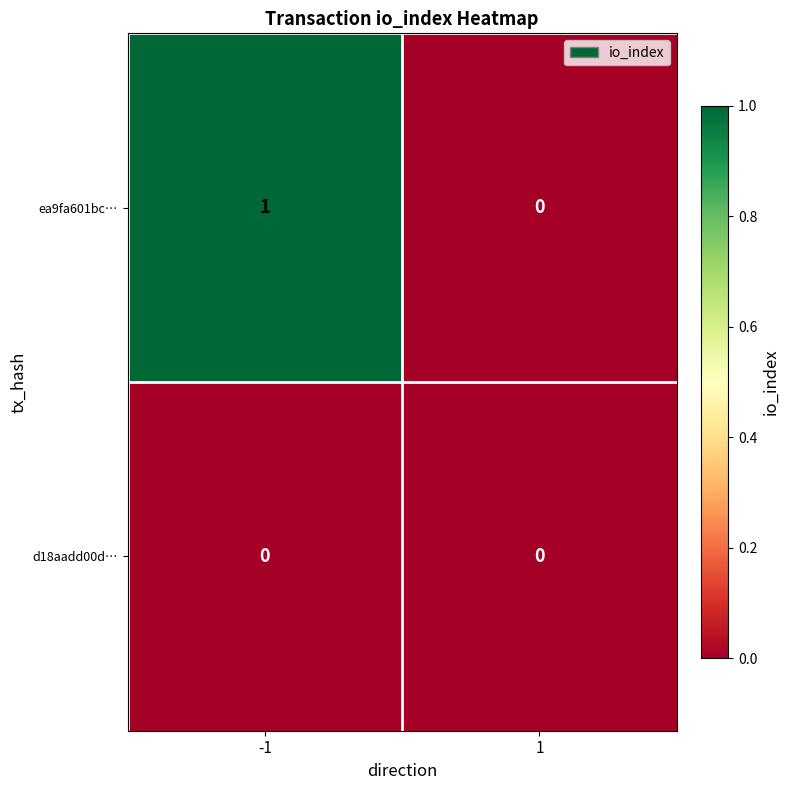

Which category has the highest value across all series?

-1